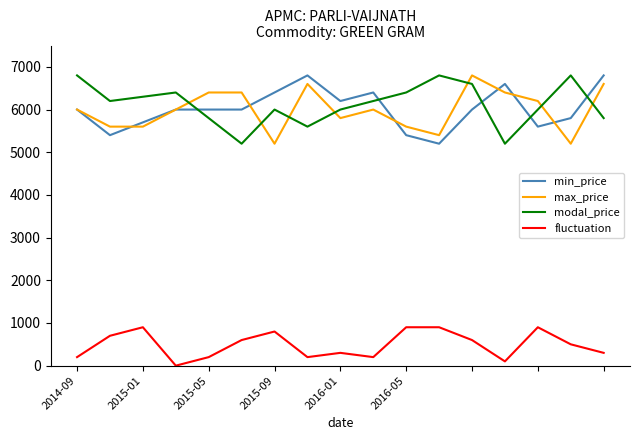

Which series has the largest total across all categories?

modal_price